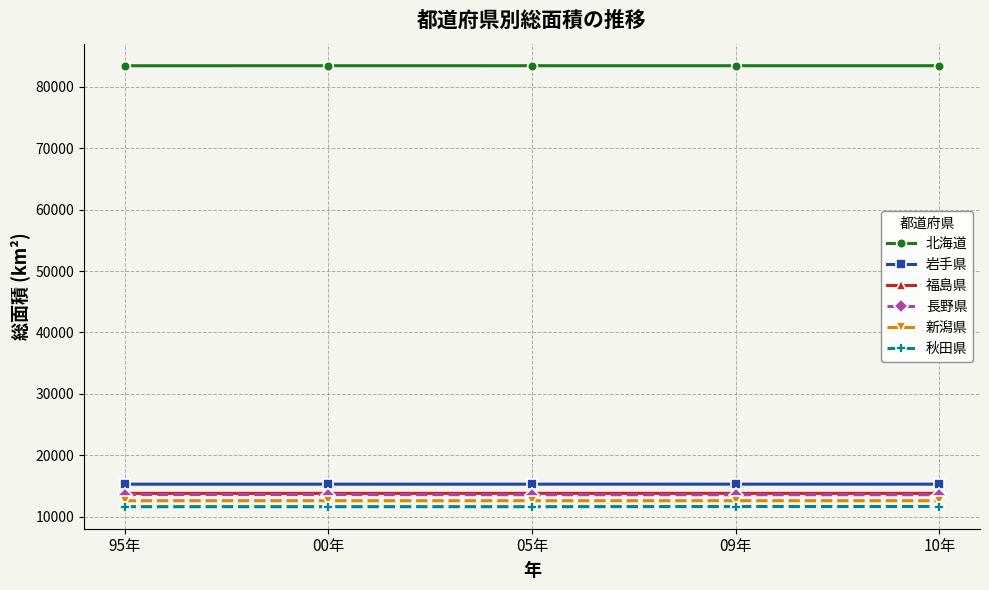

What is the approximate value of 新潟県 at 10年?

12583.8